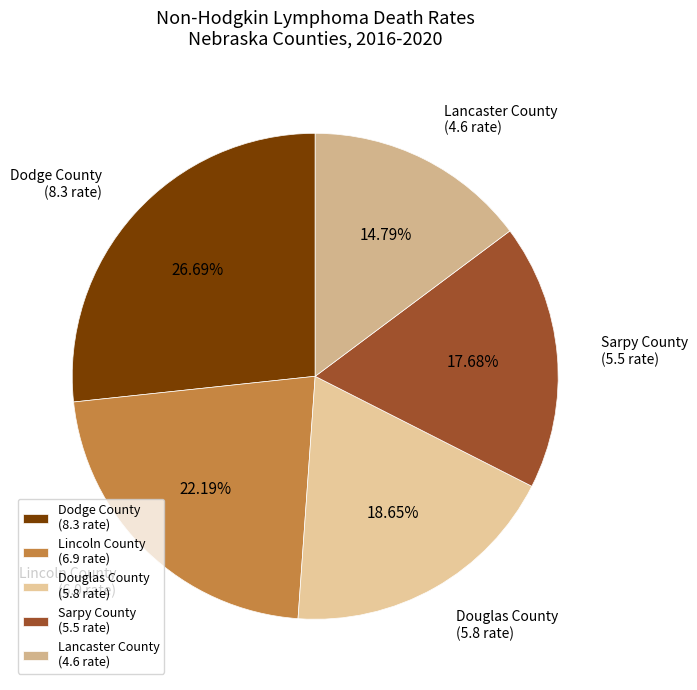

What percentage do Douglas County and Dodge County together represent?

45.3%